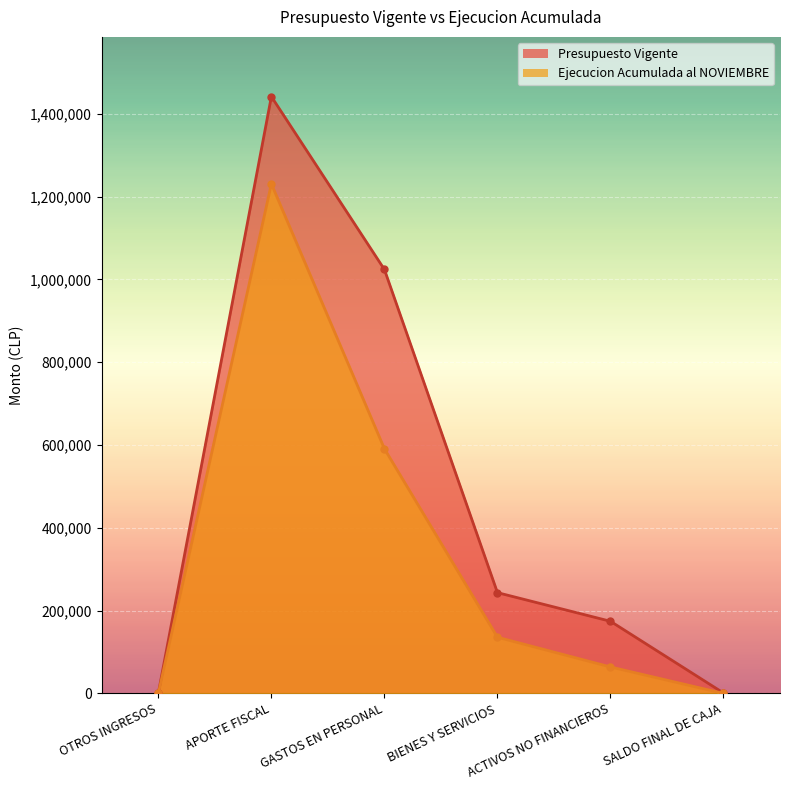

At APORTE FISCAL, list the series in order from largest to smallest.

Presupuesto Vigente, Ejecucion Acumulada al NOVIEMBRE